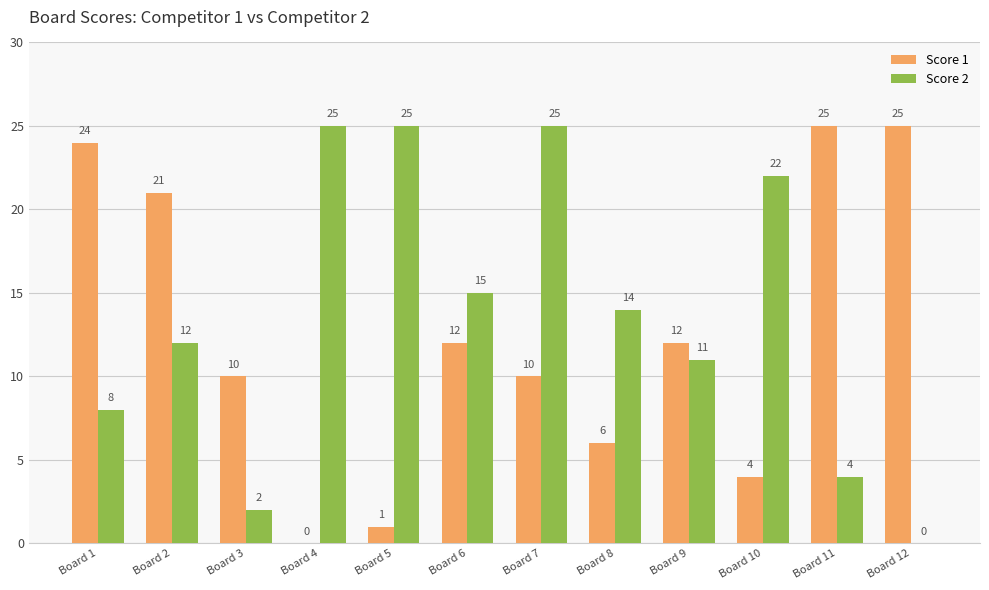

What is the highest value of the Score 1 series?

25